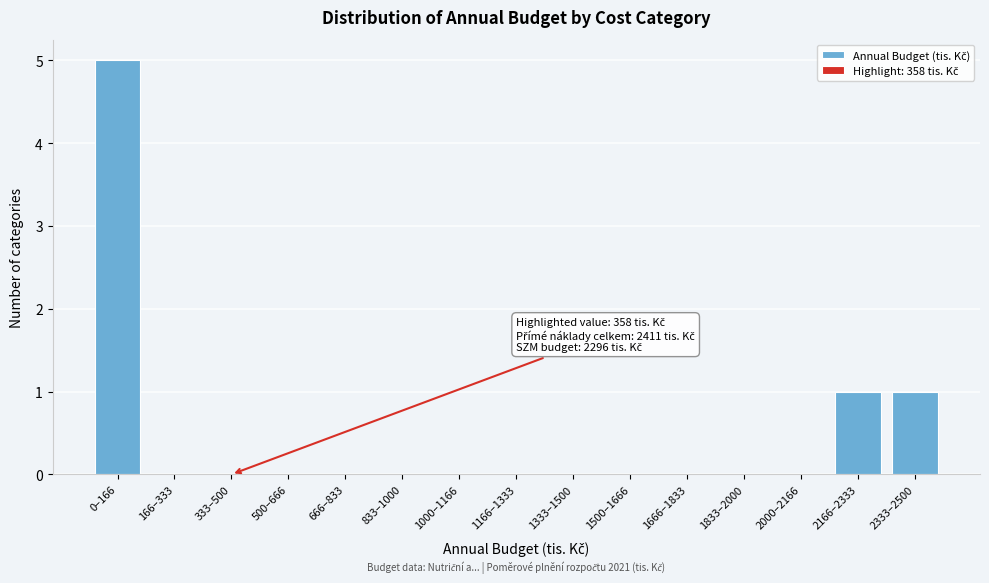

Reading left to right, transcribe all the data shown in this chart.

0–166=5	166–333=0	333–500=0	500–666=0	666–833=0	833–1000=0	1000–1166=0	1166–1333=0	1333–1500=0	1500–1666=0	1666–1833=0	1833–2000=0	2000–2166=0	2166–2333=1	2333–2500=1